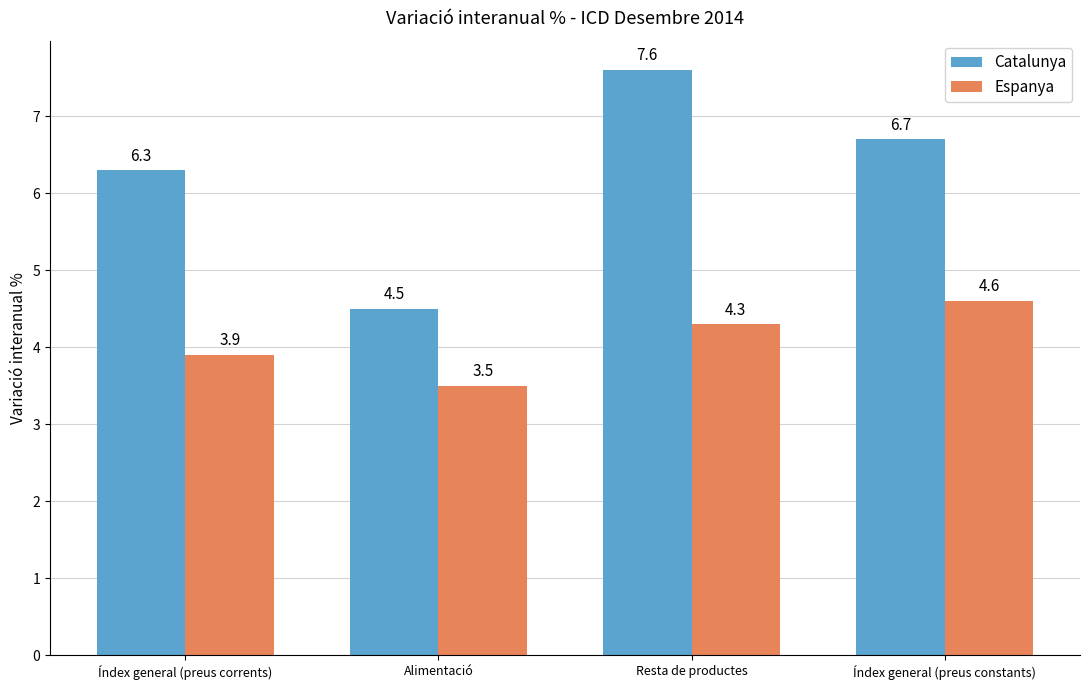

What are all the series names shown in the legend?

Catalunya, Espanya